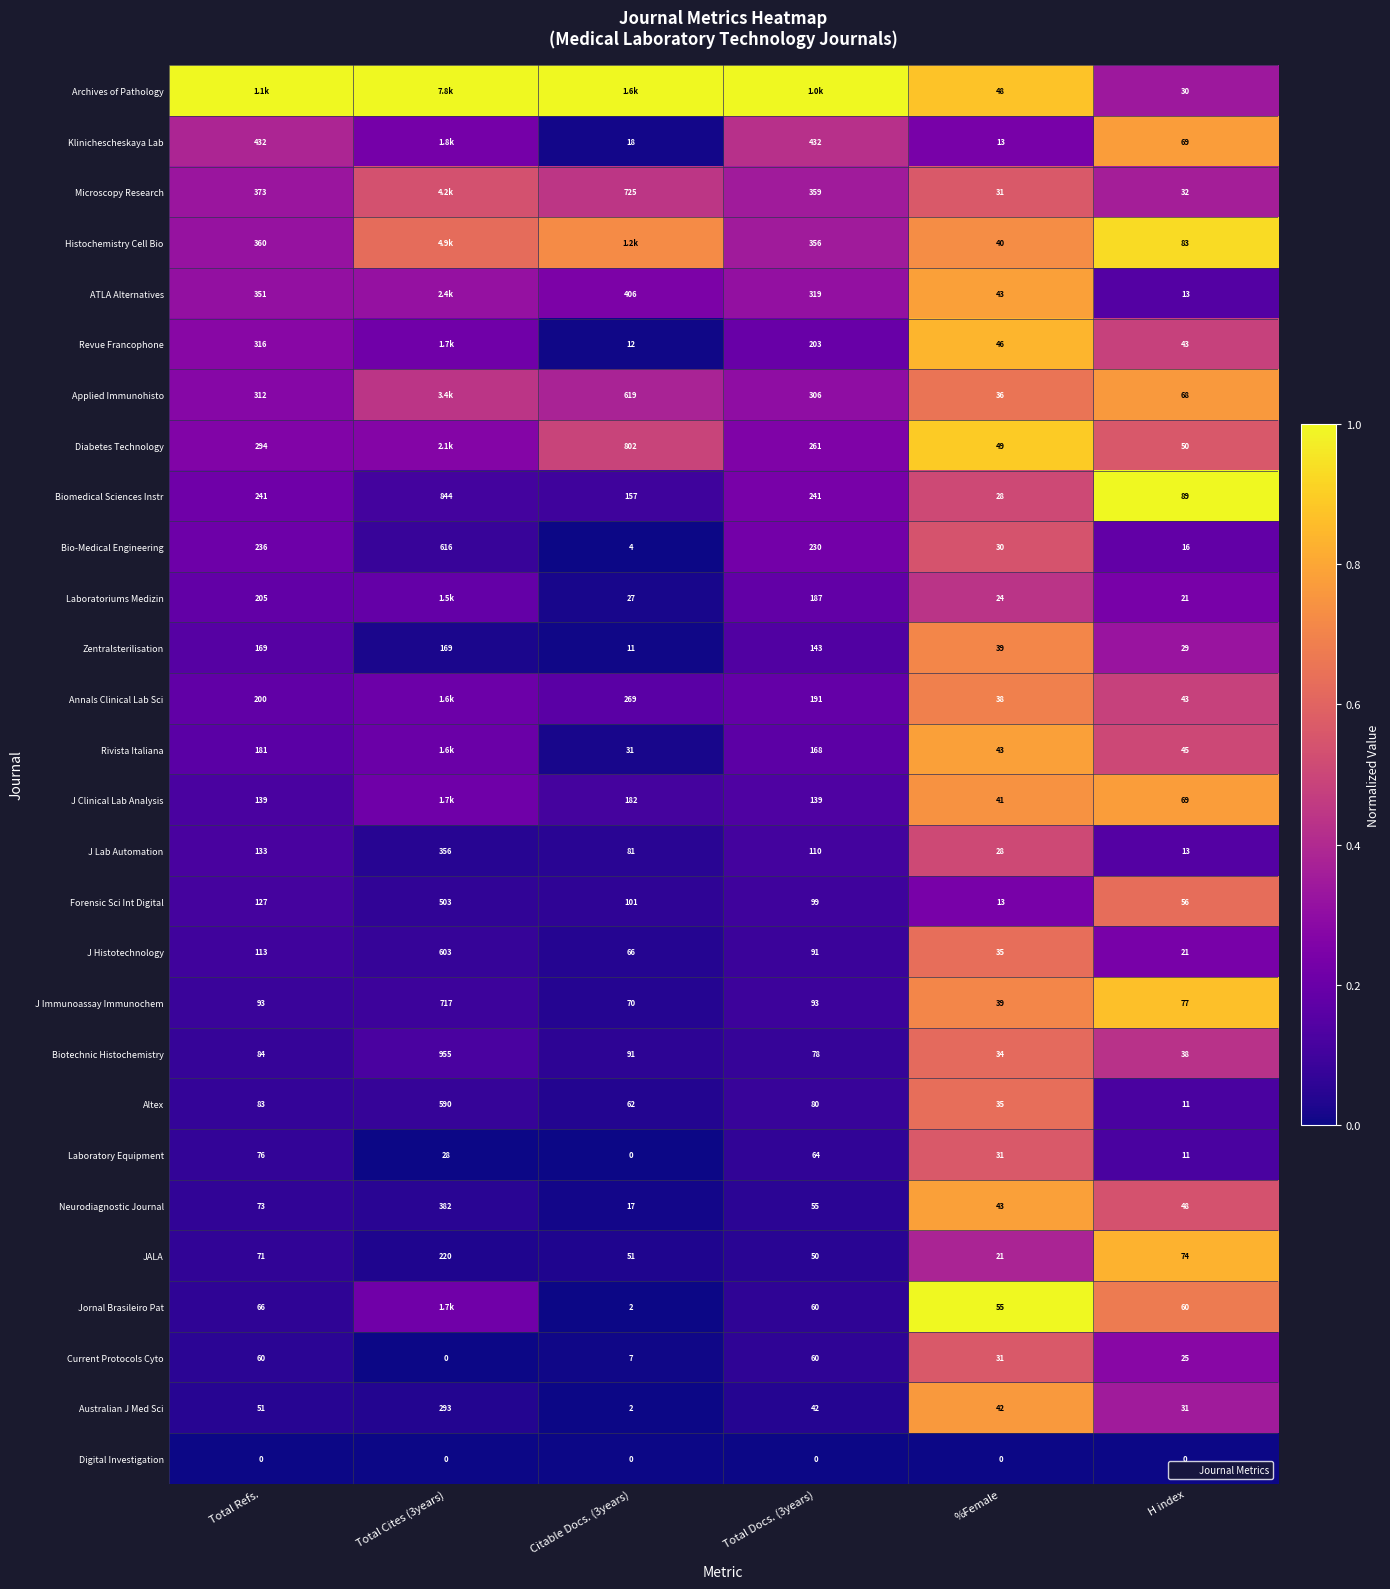

At which label does Bio-Medical Engineering first exceed 230?

Total Refs.